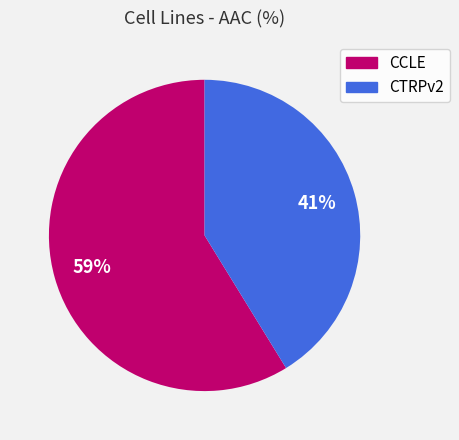

Combined, do CTRPv2 and CCLE account for over 50%?

Yes